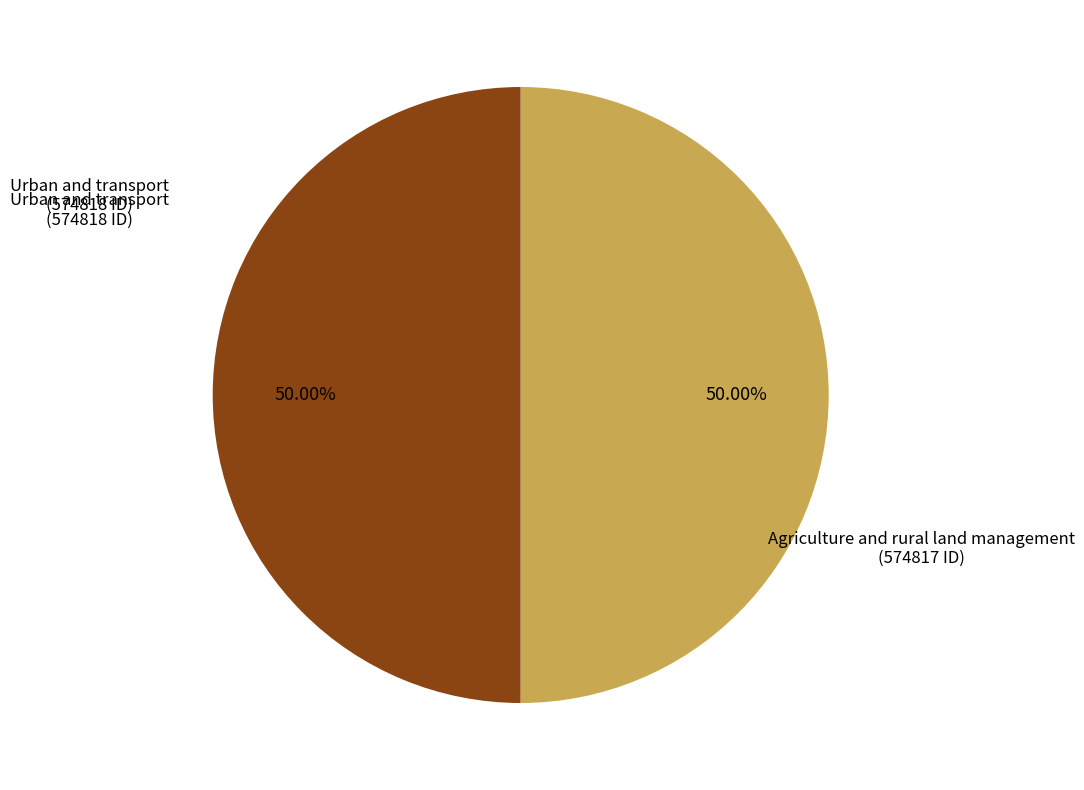

How much of the chart is everything except Agriculture and rural land management?

50.0%